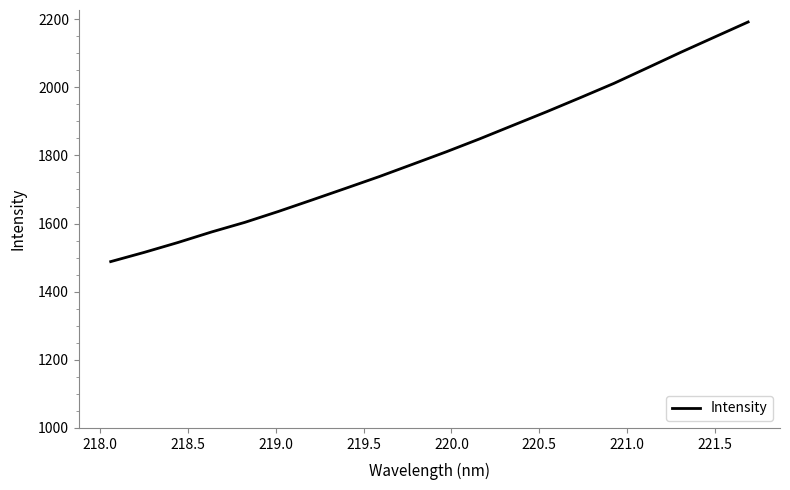

What is the greatest value displayed?

2191.7